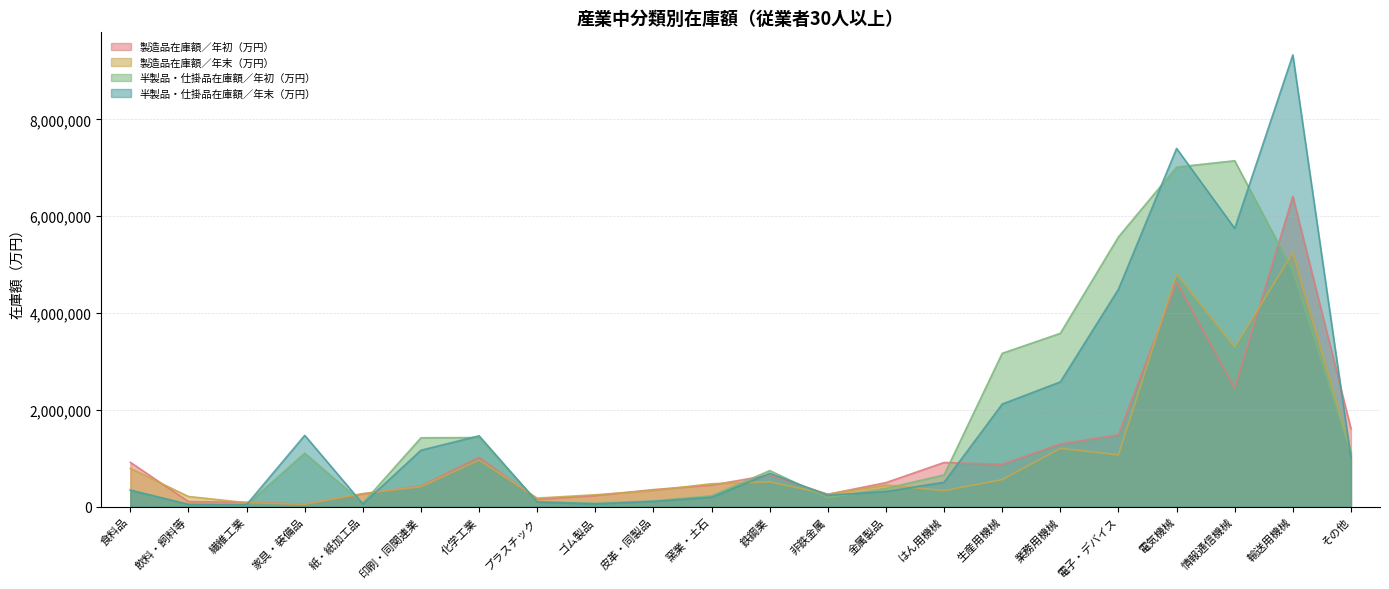

At which label does 製造品在庫額／年初（万円） reach its minimum?

家具・装備品